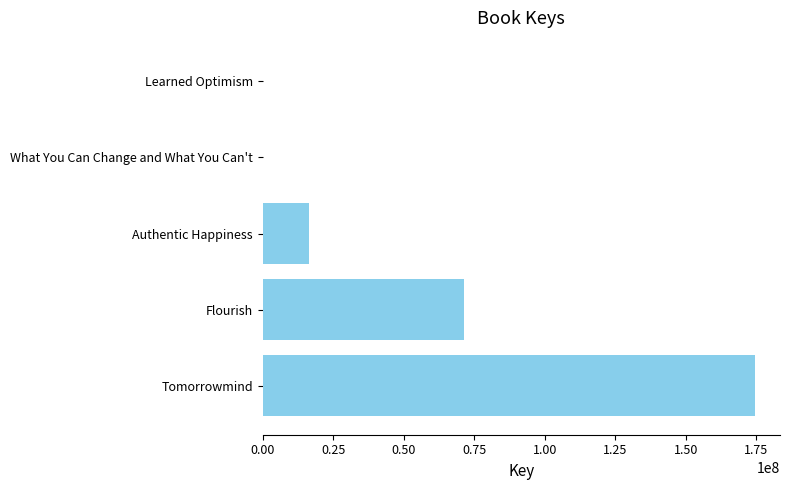

What is the sum of the values at Tomorrowmind and Flourish?

246038739